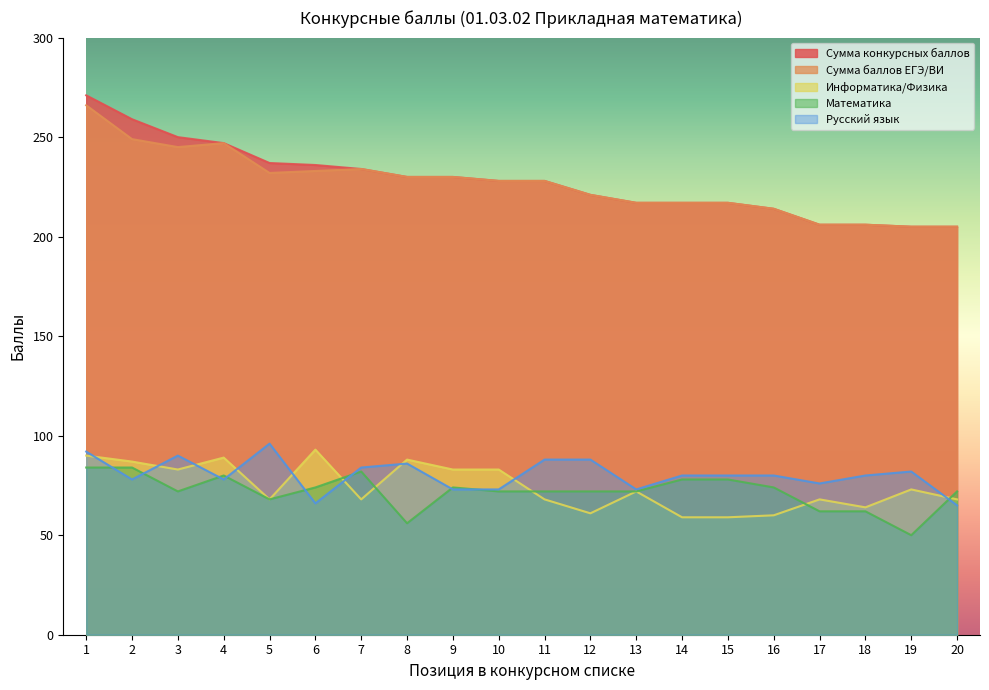

Rank the categories by Информатика/Физика value from lowest to highest.

14, 15, 16, 12, 18, 5, 7, 11, 17, 20, 13, 19, 3, 9, 10, 2, 8, 4, 1, 6